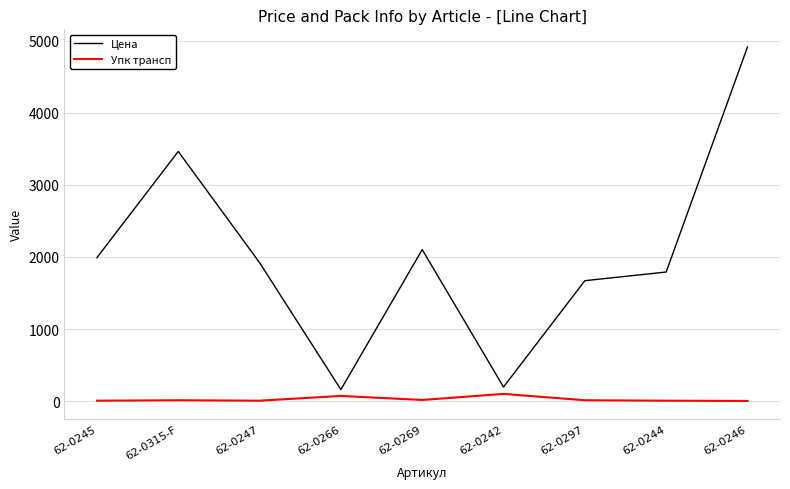

What is the minimum value shown in the chart?

2.0